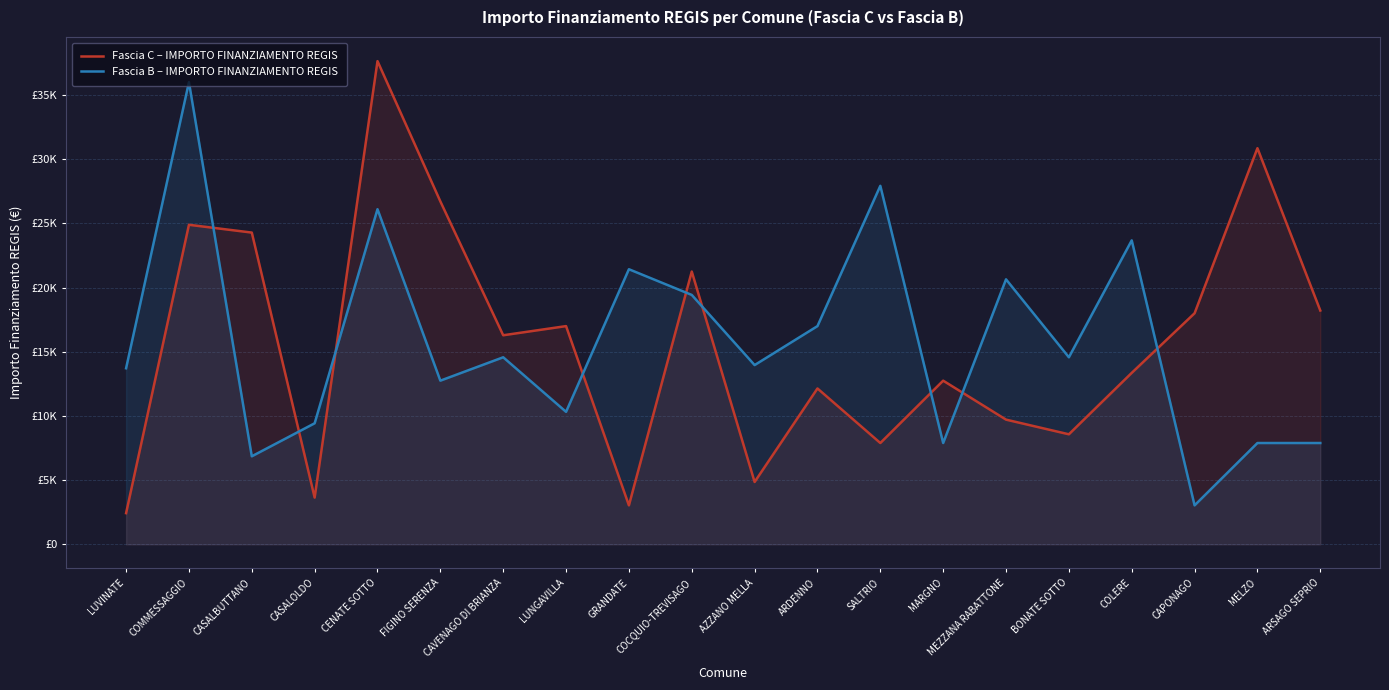

Is the value of Fascia B – IMPORTO FINANZIAMENTO REGIS at LUNGAVILLA greater than the value of Fascia C – IMPORTO FINANZIAMENTO REGIS at AZZANO MELLA?

Yes